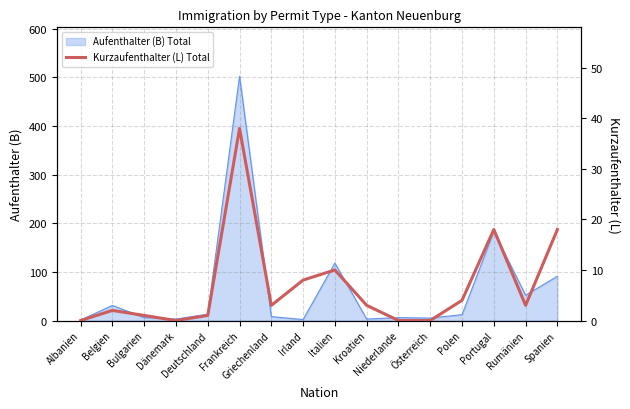

The chart shows a value of 20 at Österreich. True or false?

False